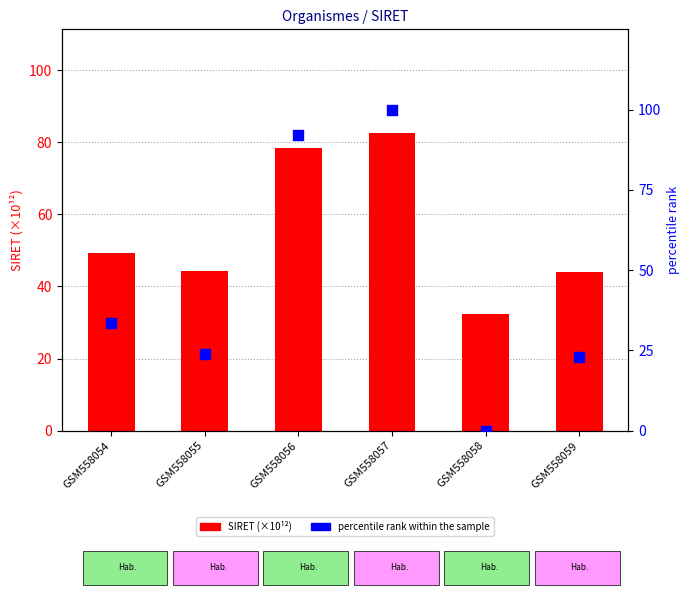

Is the value of percentile rank within the sample at GSM558057 greater than the value of SIRET (×10¹²) at GSM558056?

Yes